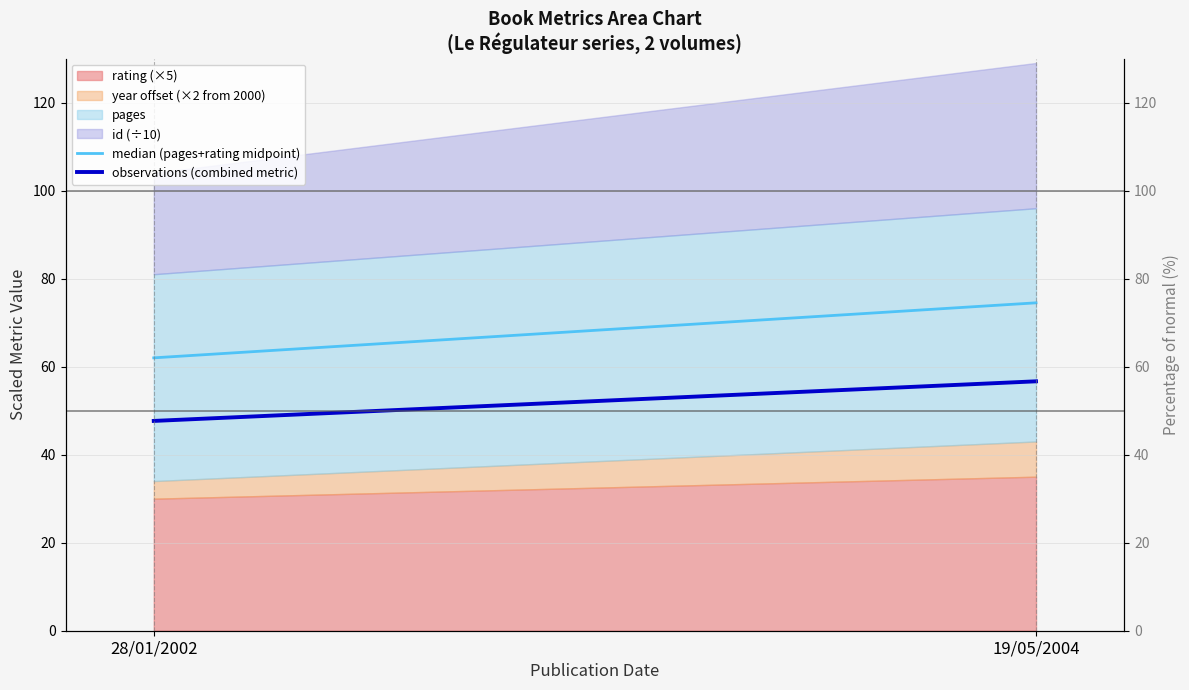

What is the highest value of the median (pages+rating midpoint) series?

74.5